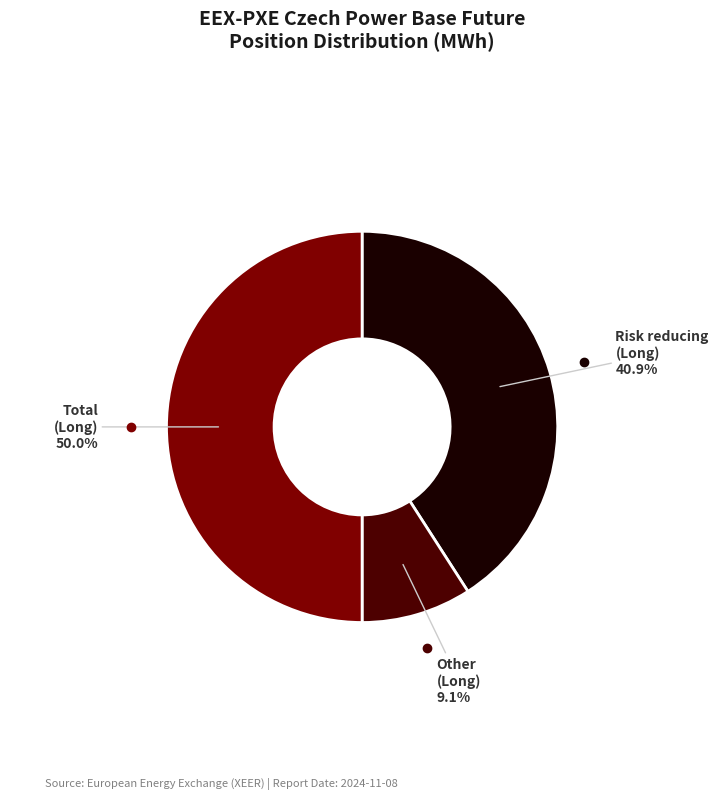

Count the number of slices in the pie.

3